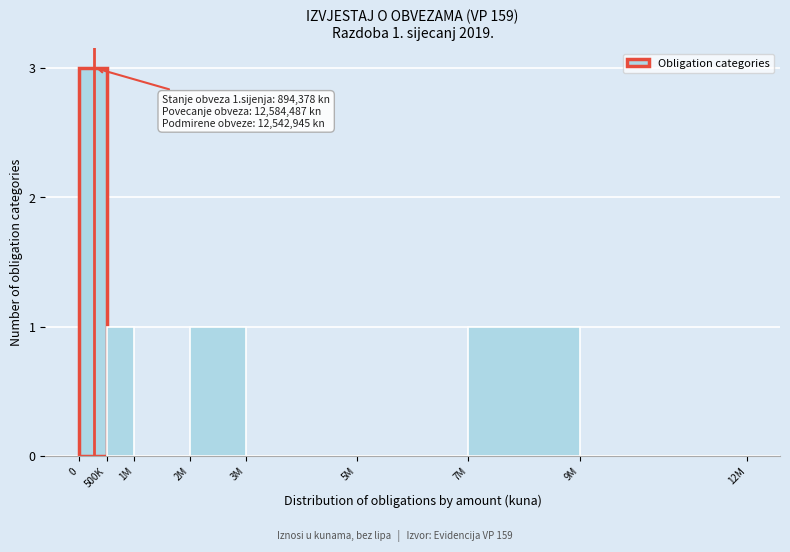

Reading right to left, extract all data points from this chart.

9M=0	7M=1	5M=0	3M=0	2M=1	1M=0	500K=1	0=3